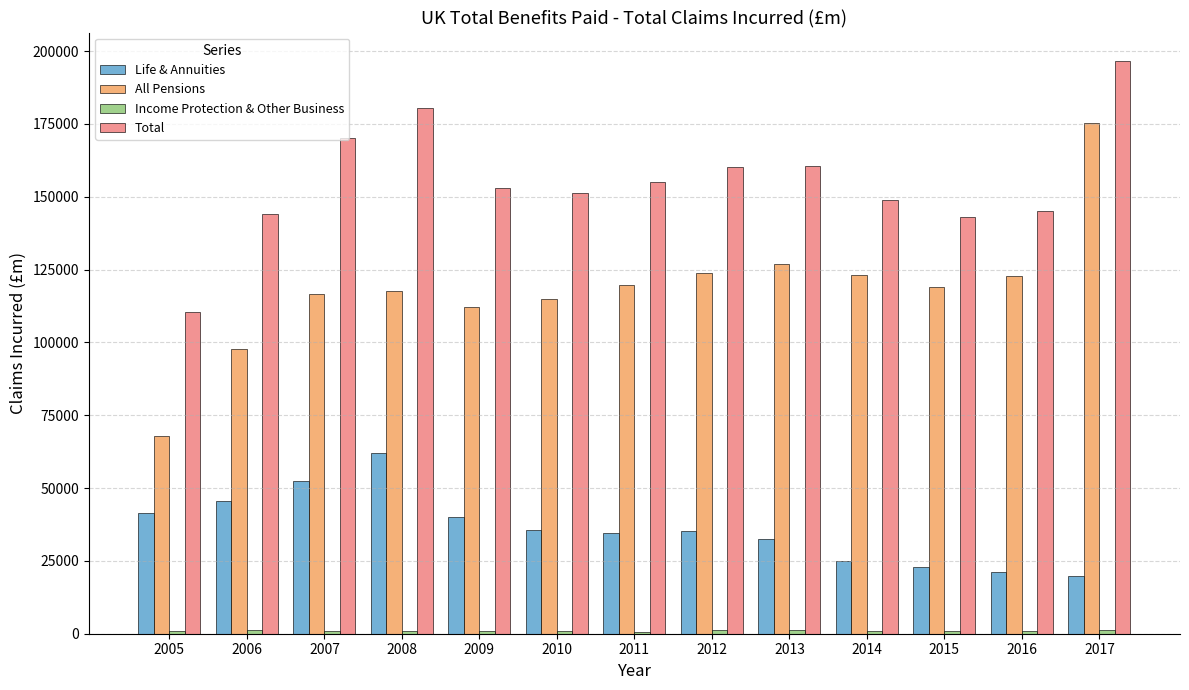

At which category is the sum across all series the highest?

2017